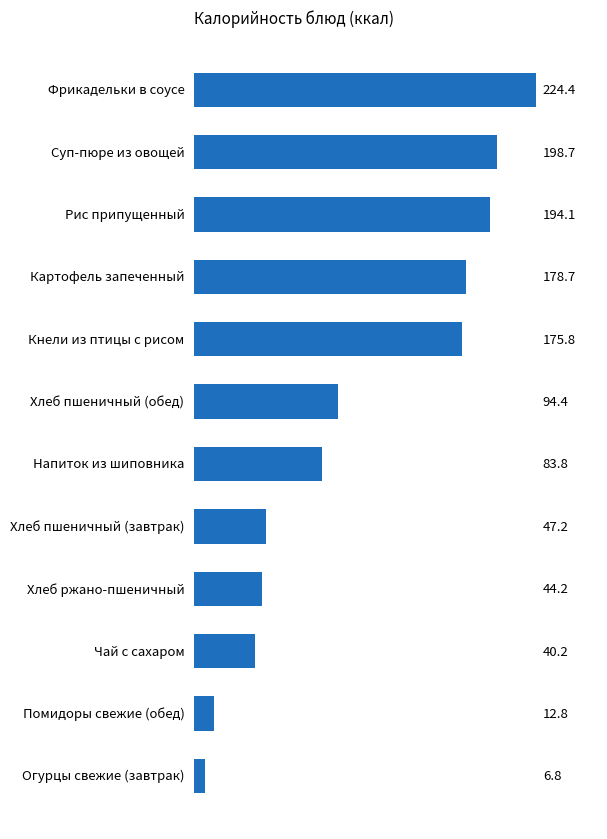

What is the value of the 11th bar from the top?

12.8